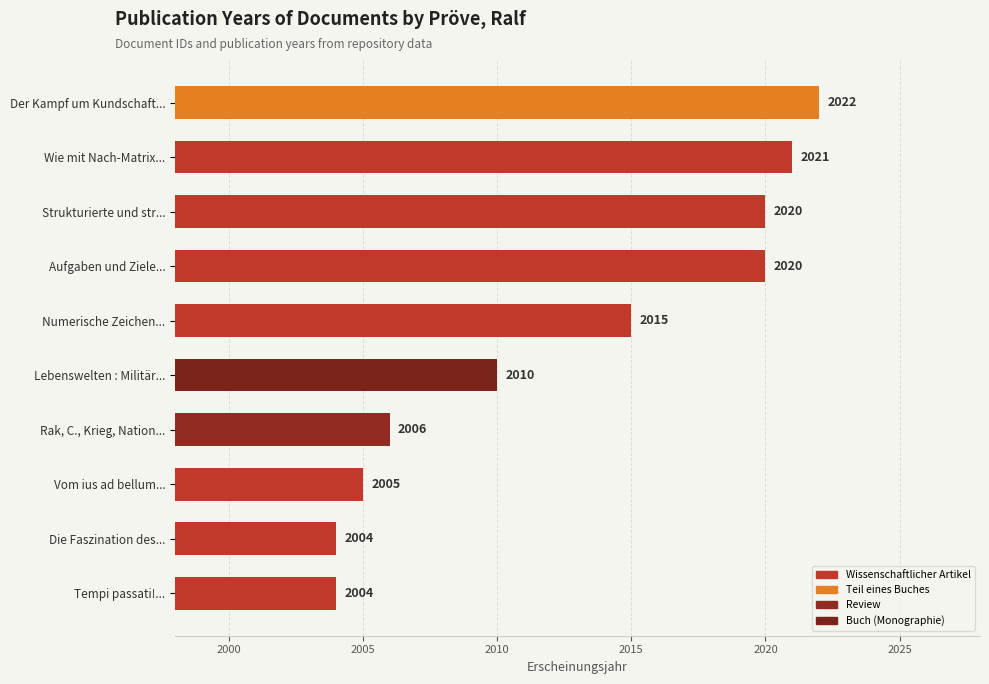

The value at Die Faszination des... is 2004. True or false?

True